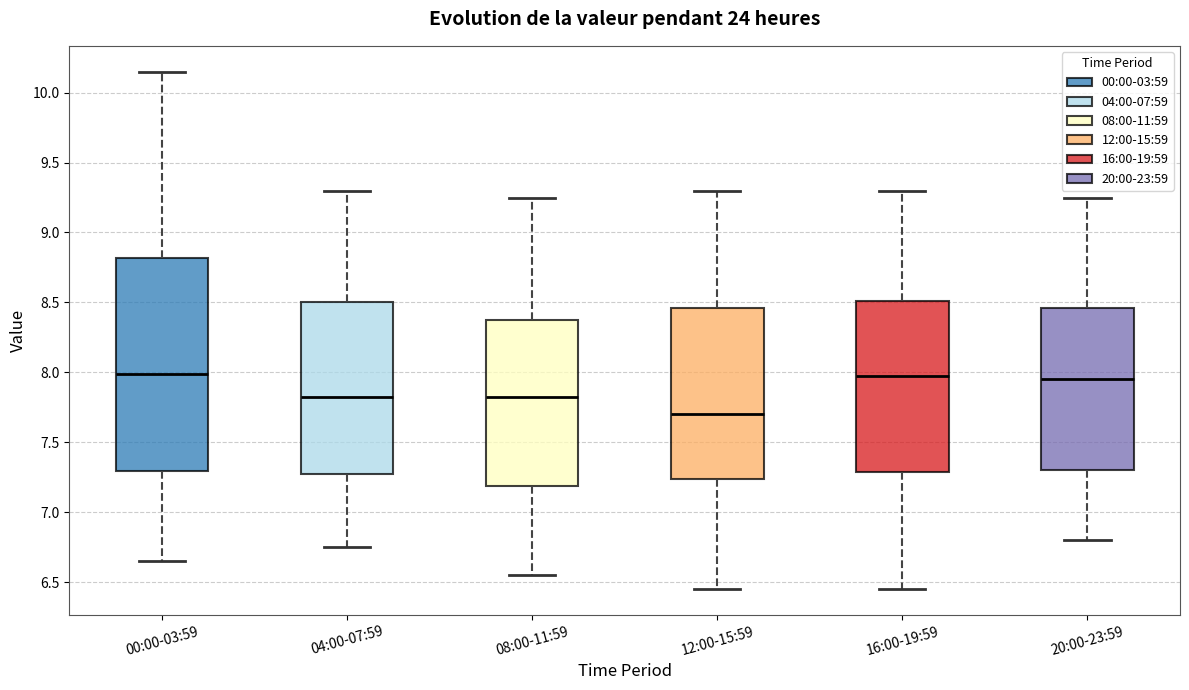

Reading left to right, read every box against the y-axis: the position of its median line, the range the box covers, and the ends of its whiskers. The values are not printed on the chart, so give them approximately, as read against the axis.

00:00-03:59: median 8.00, box 7.30 to 8.80, whiskers 6.65 to 10.15
04:00-07:59: median 7.85, box 7.30 to 8.50, whiskers 6.75 to 9.30
08:00-11:59: median 7.85, box 7.20 to 8.40, whiskers 6.55 to 9.25
12:00-15:59: median 7.70, box 7.25 to 8.45, whiskers 6.45 to 9.30
16:00-19:59: median 8.00, box 7.30 to 8.50, whiskers 6.45 to 9.30
20:00-23:59: median 7.95, box 7.30 to 8.45, whiskers 6.80 to 9.25